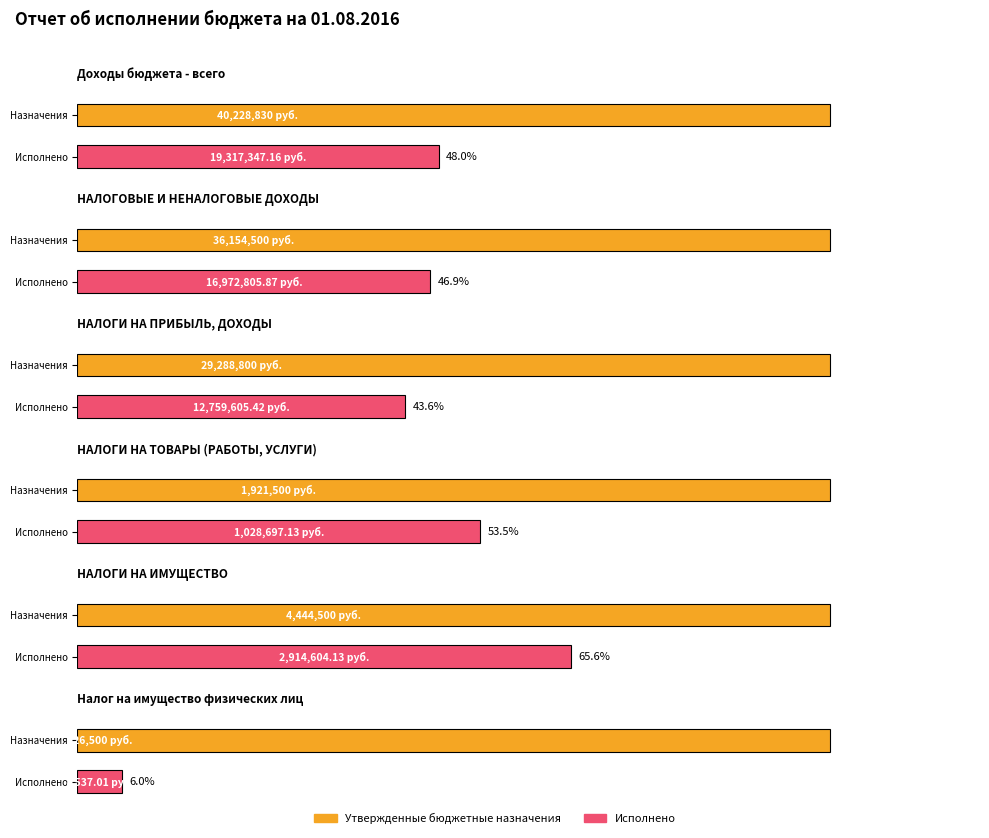

At which label does Исполнено first exceed 12759605?

Доходы бюджета - всего